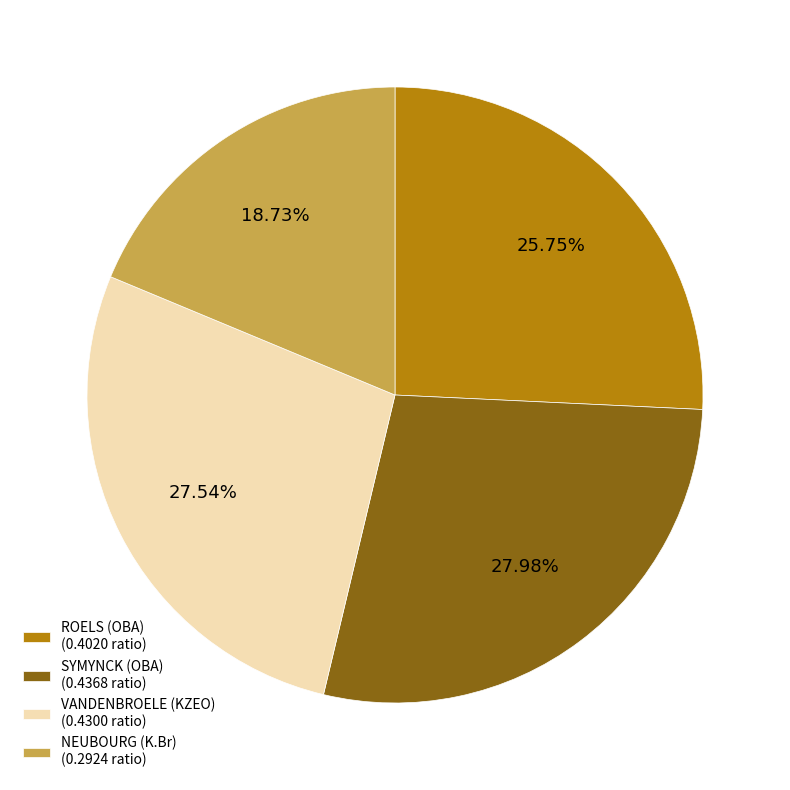

To the nearest percent, what is the average slice percentage?

25%